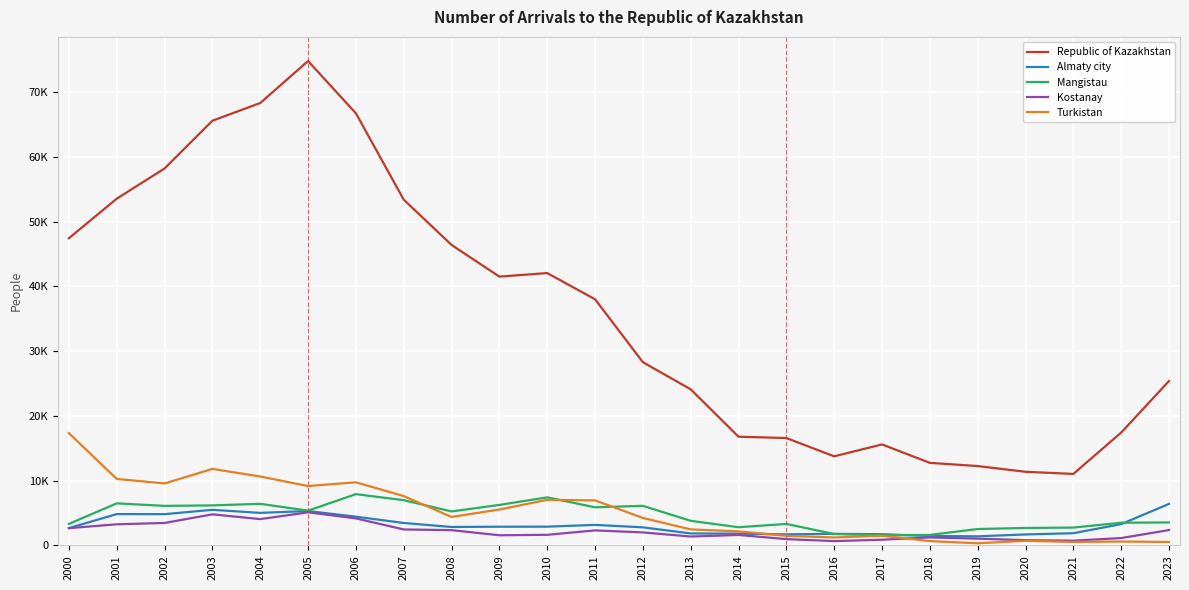

In Turkistan, how many points are lower than both neighbors (excluding endpoints)?

6